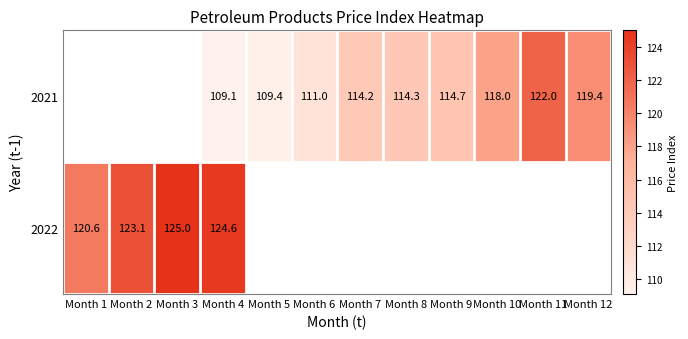

Is the value of 2022 at Month 4 greater than the value of 2021 at Month 8?

Yes